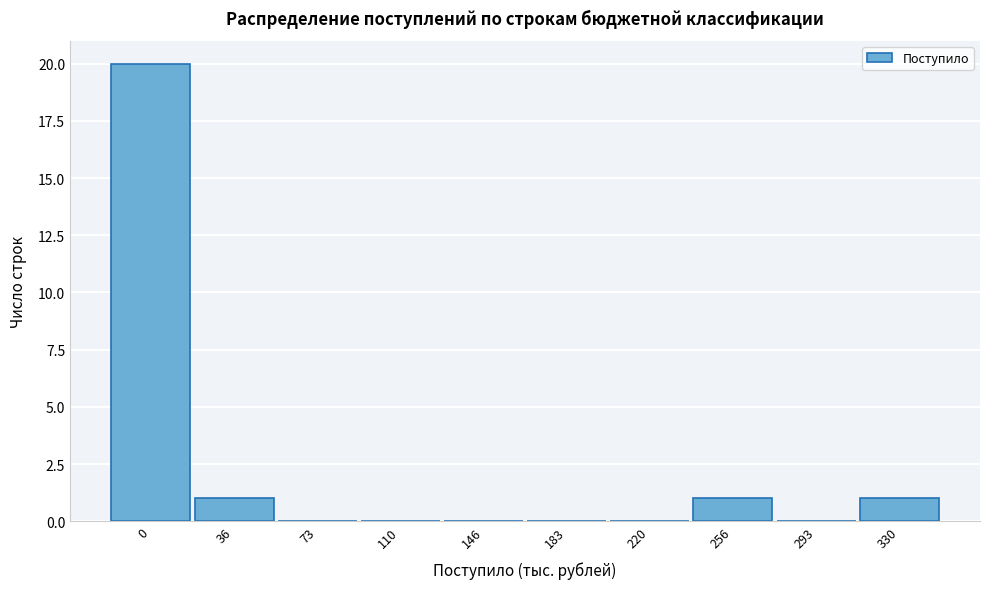

Reading left to right, extract all data points from this chart.

0=20	36=1	73=0	110=0	146=0	183=0	220=0	256=1	293=0	330=1